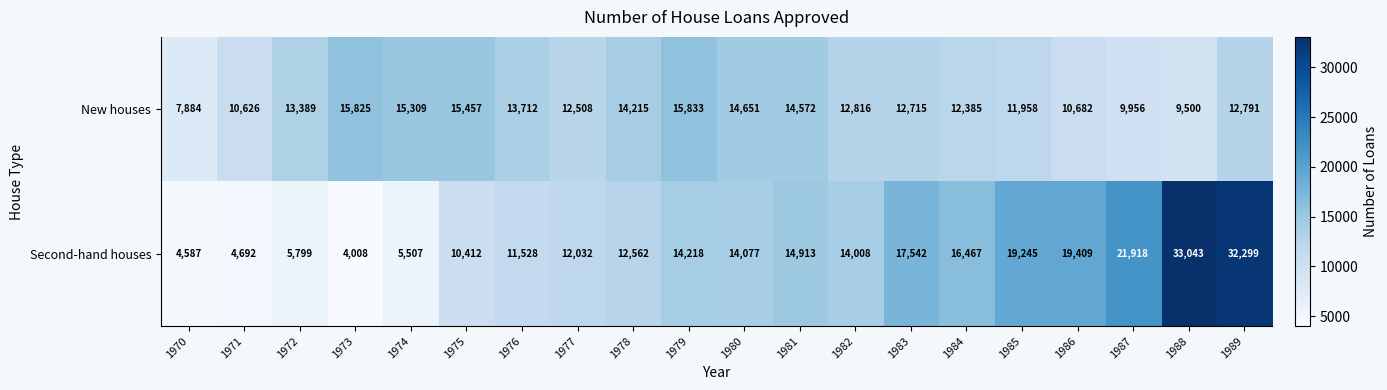

Which category has the lowest value in the Second-hand houses series?

1973